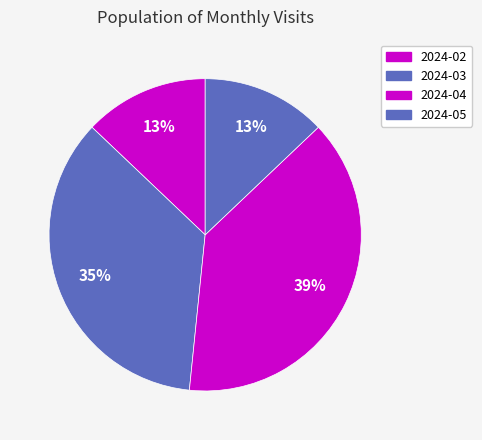

Rank the categories by value from highest to lowest.

2024-04, 2024-03, 2024-02, 2024-05